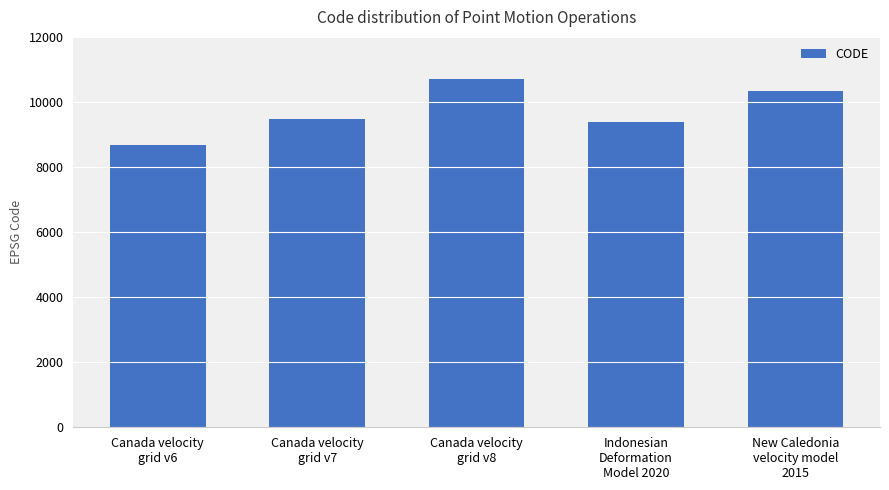

Reading right to left, extract all data points from this chart.

10323	9375	10707	9483	8676